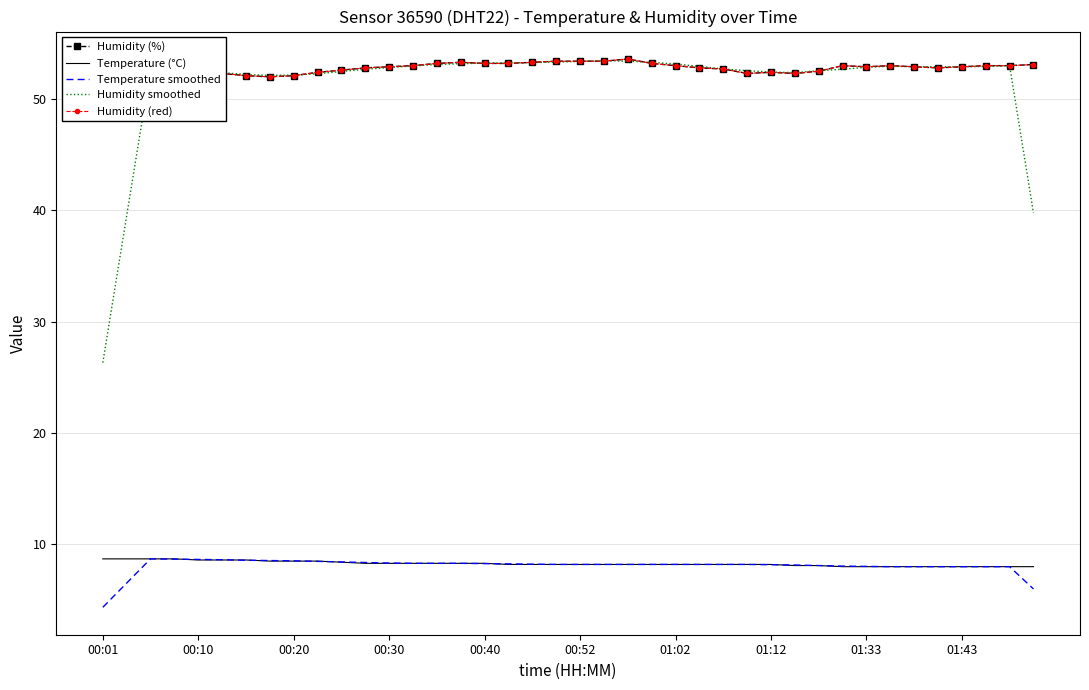

What is the greatest value displayed?

53.6